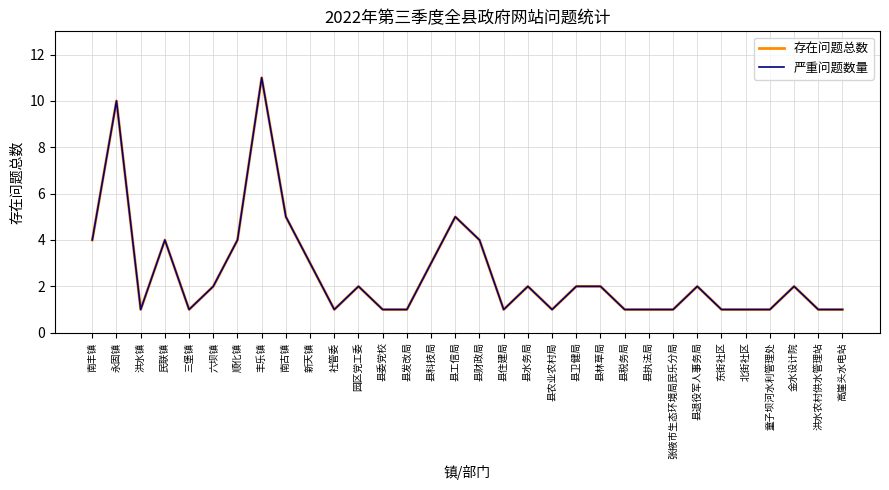

What is the label of the 24th point from the right?

南古镇